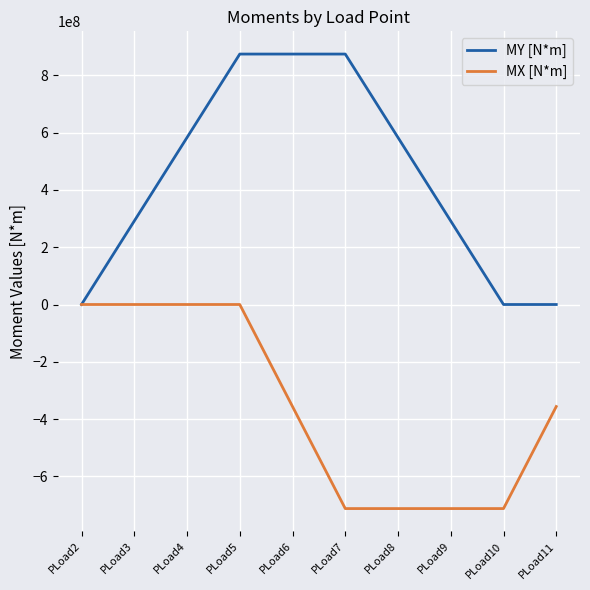

Rank the series by their average value, from highest to lowest.

MY [N*m], MX [N*m]